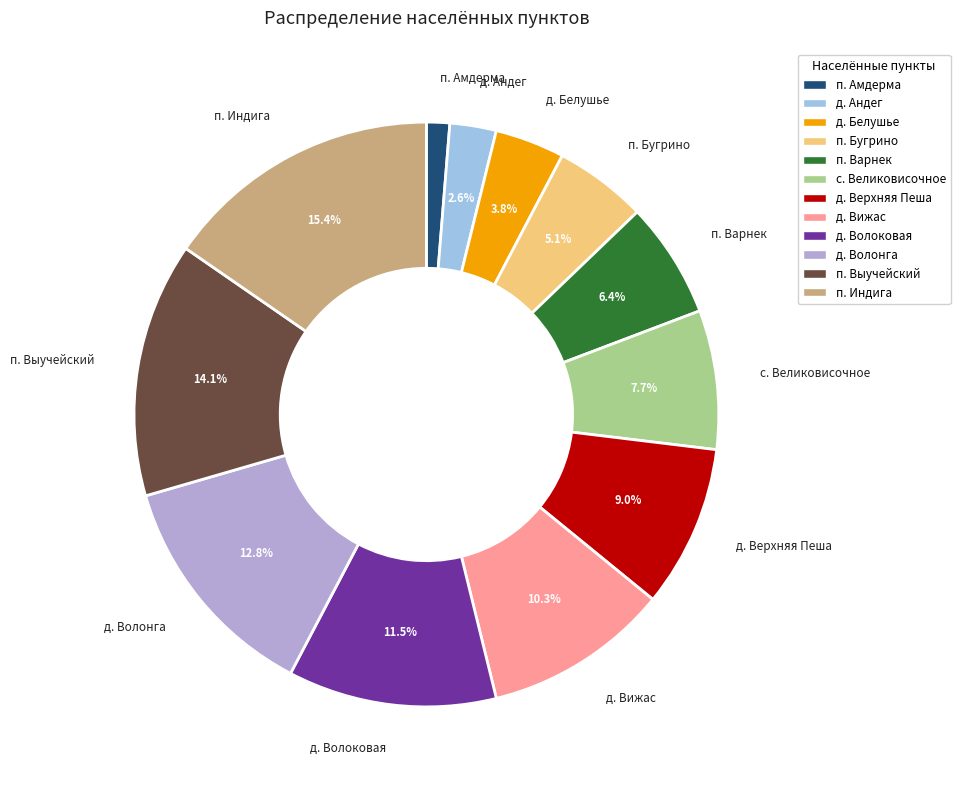

To the nearest percent, what is the difference between the largest and smallest slice percentages?

14%